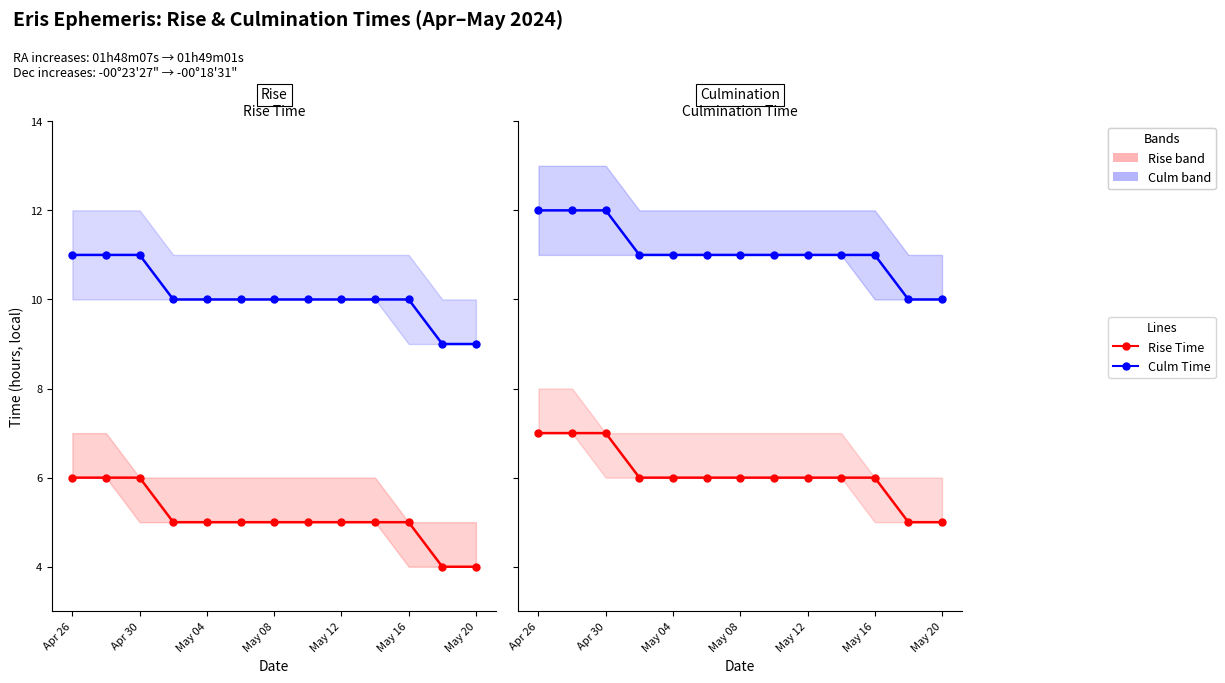

True or false: Culm -1h and Rise +1h intersect in this chart.

False